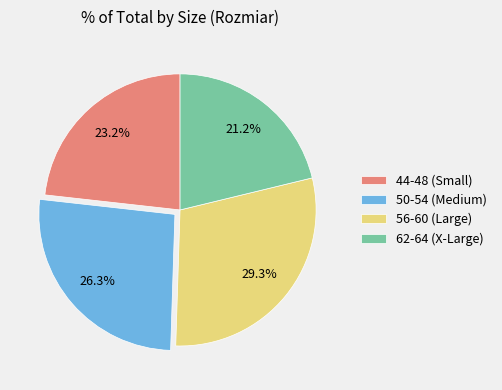

Is there any slice that represents more than half of the pie?

No